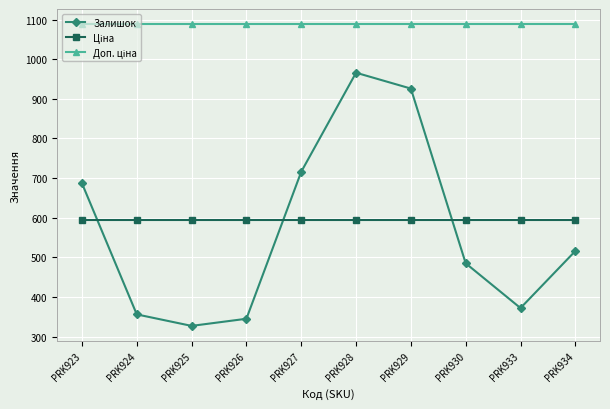

What is the value of the Залишок point at the 6th from the left?

966.0